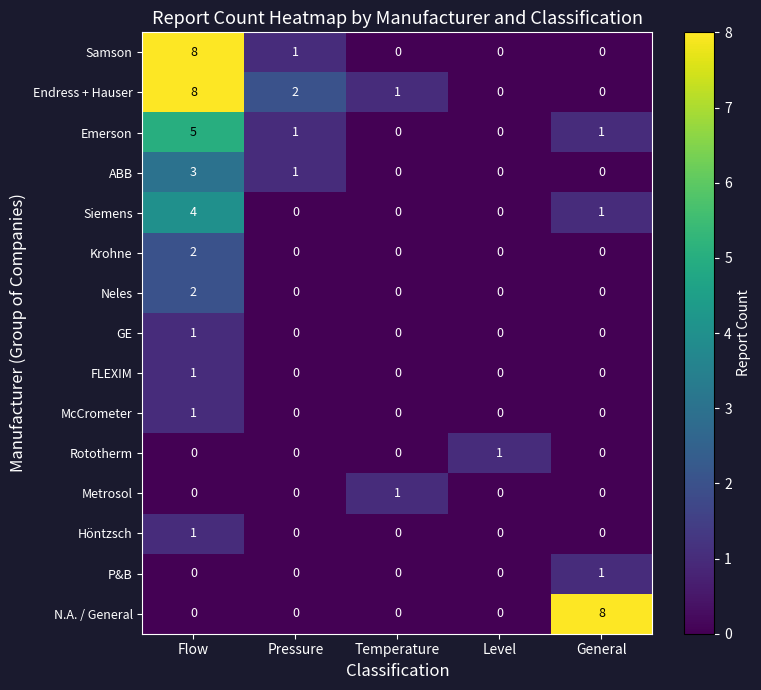

What is the spread (max minus min) of values at Flow?

8